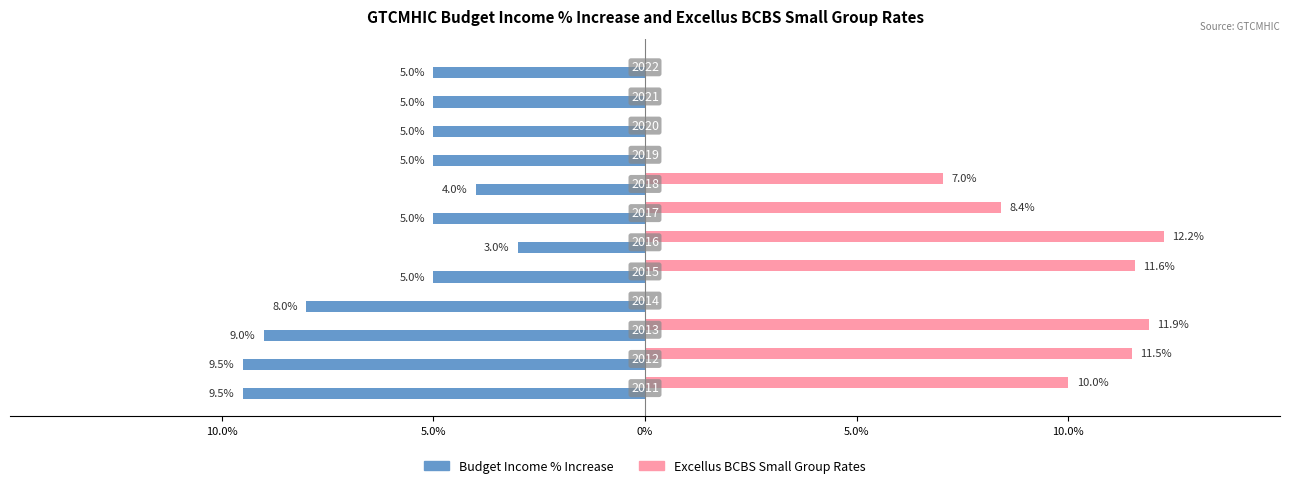

What are all the series names shown in the legend?

Budget Income % Increase, Excellus BCBS Small Group Rates